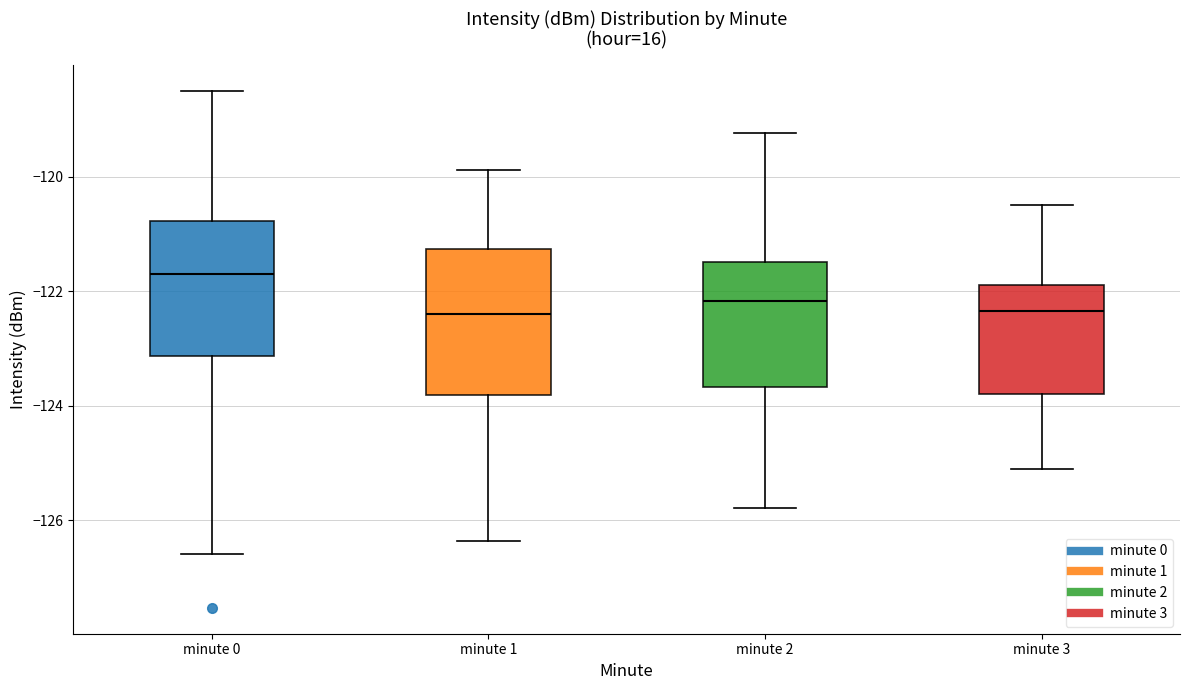

Reading left to right, transcribe this box plot: for each box, give where its median line is, the range the box spans, and where its two whiskers end, as read against the y-axis. The values are not printed on the chart, so give them approximately, as read against the axis.

minute 0: median -121.6, box -123.2 to -120.8, whiskers -126.6 to -118.6
minute 1: median -122.4, box -123.8 to -121.2, whiskers -126.4 to -119.8
minute 2: median -122.2, box -123.6 to -121.4, whiskers -125.8 to -119.2
minute 3: median -122.4, box -123.8 to -121.8, whiskers -125.0 to -120.4